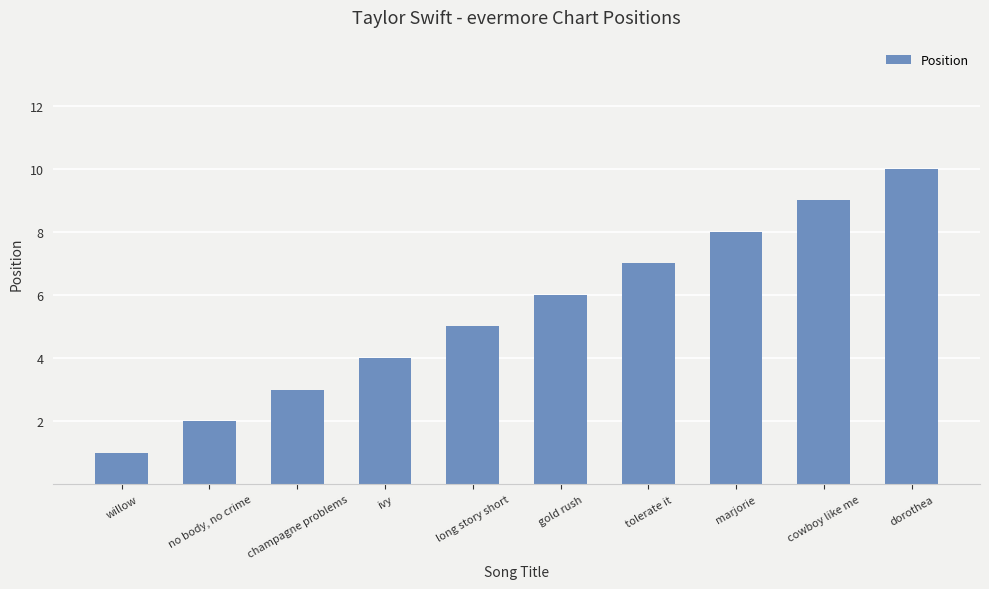

Does the chart contain stacked bars?

No